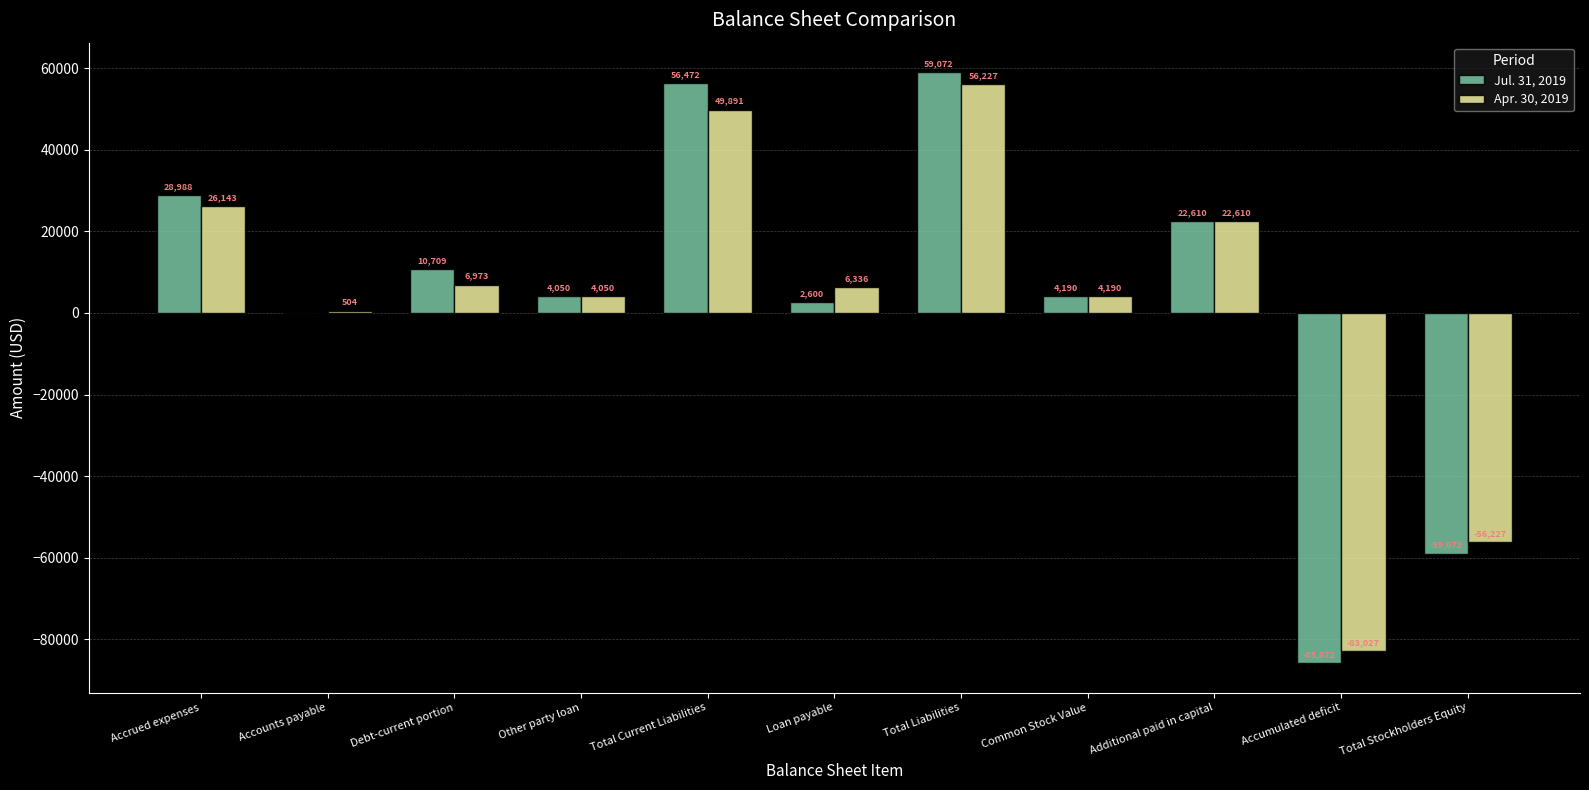

Reading right to left, extract all data points from this chart.

Jul. 31, 2019: -59072	-85872	22610	4190	59072	2600	56472	4050	10709	0	28988
Apr. 30, 2019: -56227	-83027	22610	4190	56227	6336	49891	4050	6973	504	26143